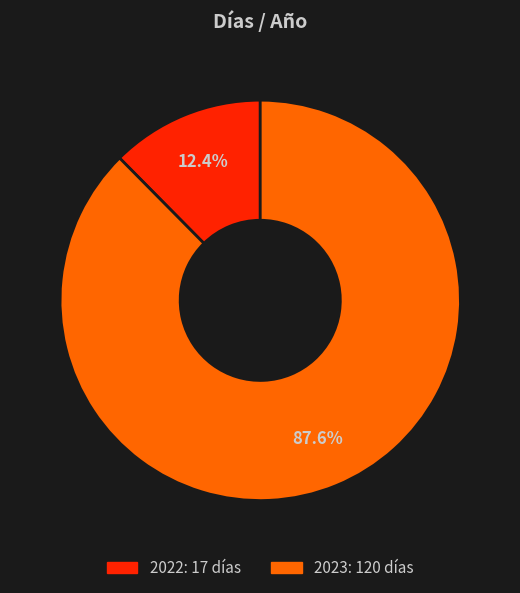

What percentage is the 2023 slice, to the nearest percent?

88%